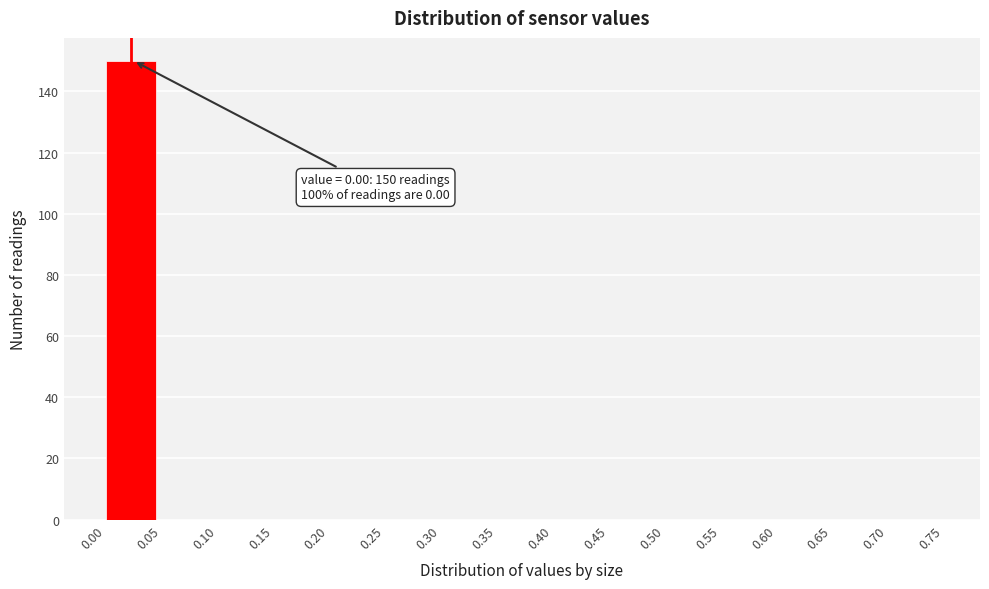

Over which range of the x-axis is the bar tallest?

0.00 to 0.05